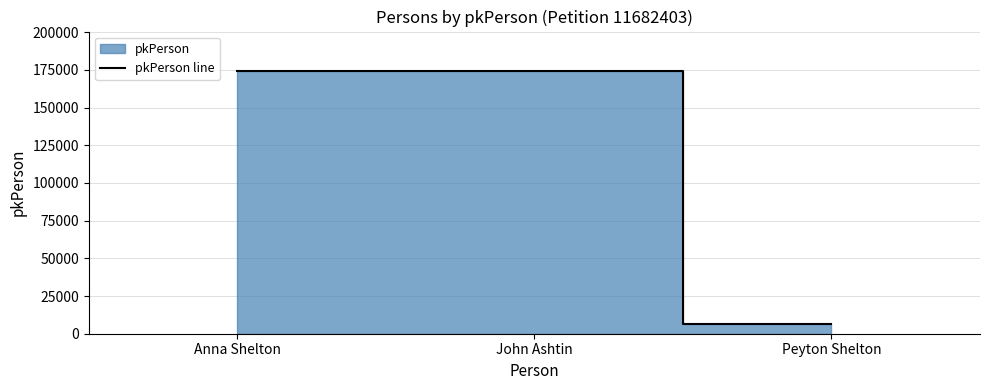

How many series are shown in this chart?

1